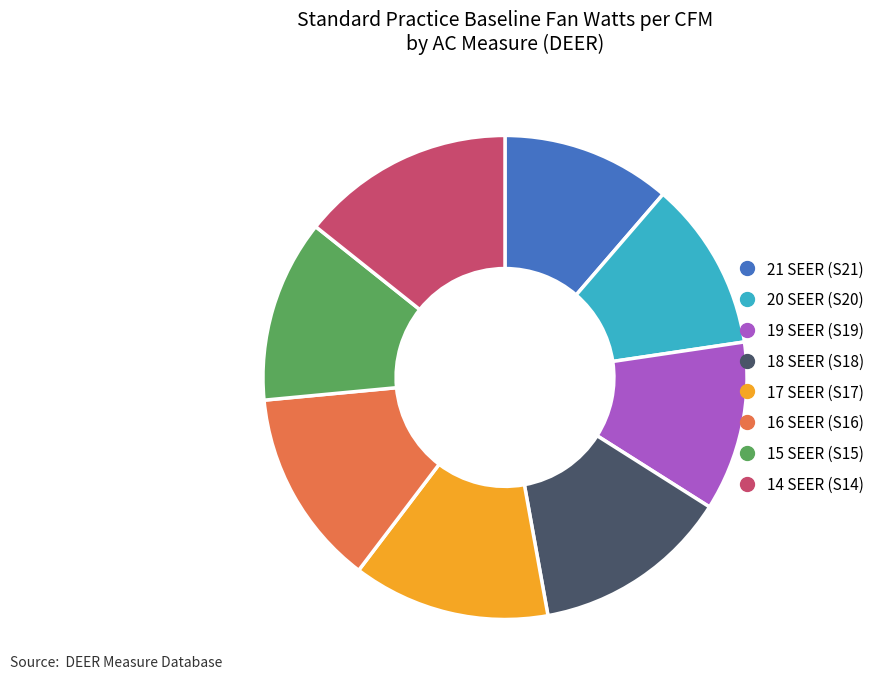

Does 16 SEER (S16) represent more than half of the total?

No